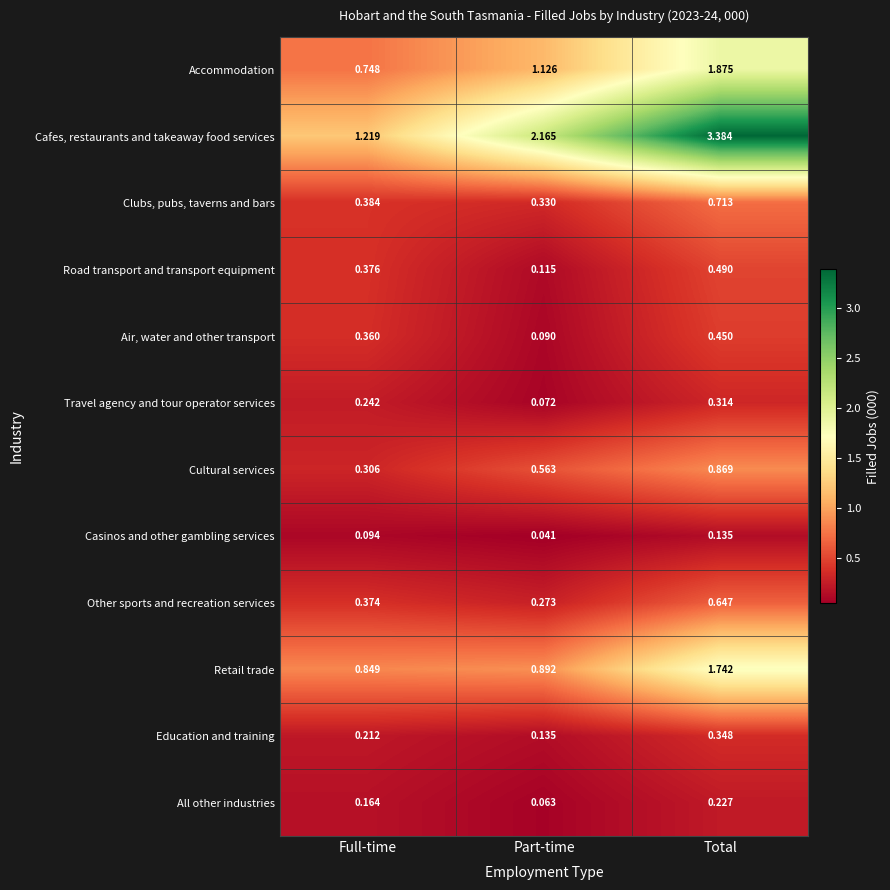

Where is All other industries nearest to the value 0?

Part-time